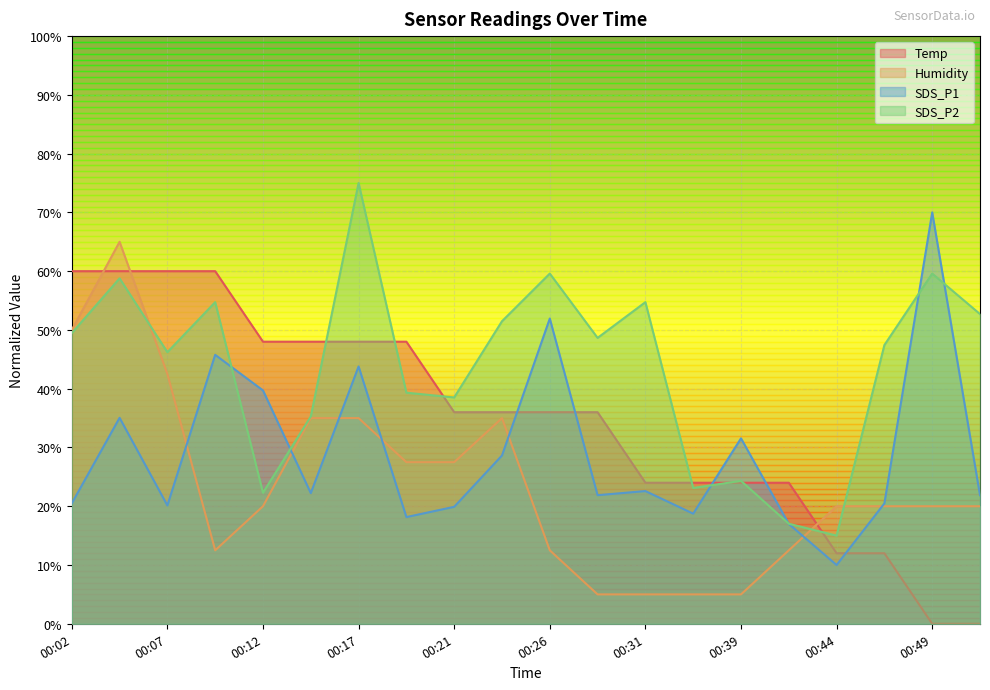

Reading right to left, transcribe all the data shown in this chart.

Temp: 0.0	0.0	12.0	12.0	24.0	24.0	24.0	24.0	36.0	36.0	36.0	36.0	48.0	48.0	48.0	48.0	60.0	60.0	60.0	60.0
Humidity: 20.0	20.0	20.0	20.0	12.5	5.0	5.0	5.0	5.0	12.5	35.0	27.5	27.5	35.0	35.0	20.0	12.5	42.5	65.0	50.0
SDS_P1: 21.9	70.0	20.5	10.0	17.0	31.6	18.7	22.6	21.9	51.9	28.6	19.9	18.2	43.8	22.2	39.7	45.8	20.1	35.0	20.5
SDS_P2: 52.7	59.6	47.4	15.0	17.0	24.3	23.1	54.7	48.6	59.6	51.5	38.5	39.3	75.0	35.3	22.3	54.7	46.2	58.8	49.5